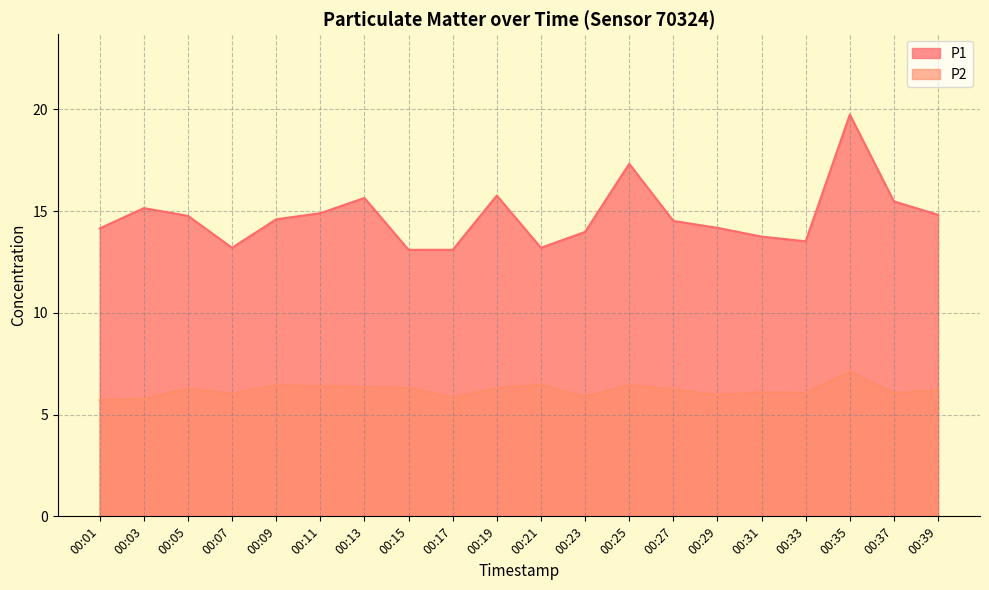

True or false: P2 has a value of 7.1 at 00:35.

True